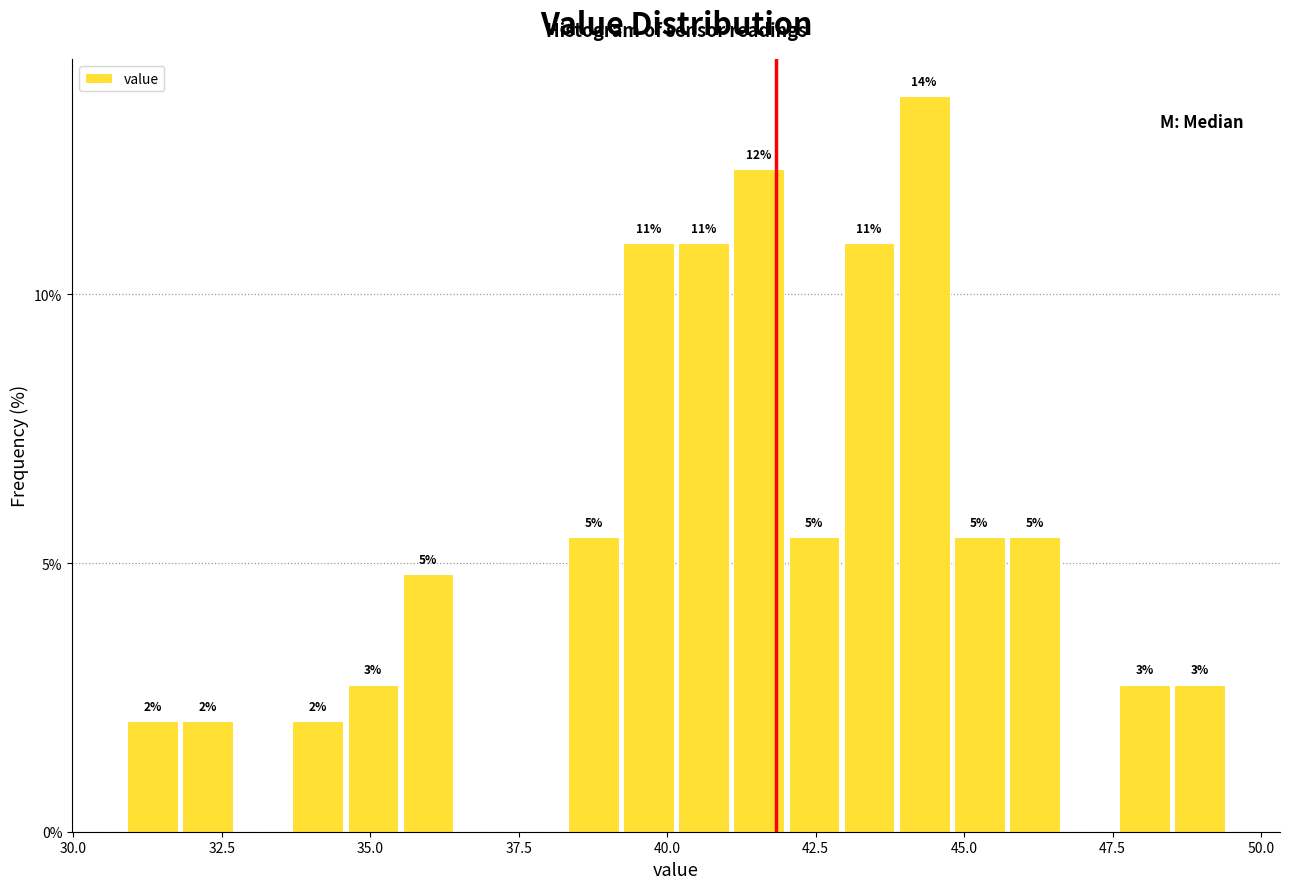

Read against the x-axis, roughly where is the centre of the tallest bar?

44.5